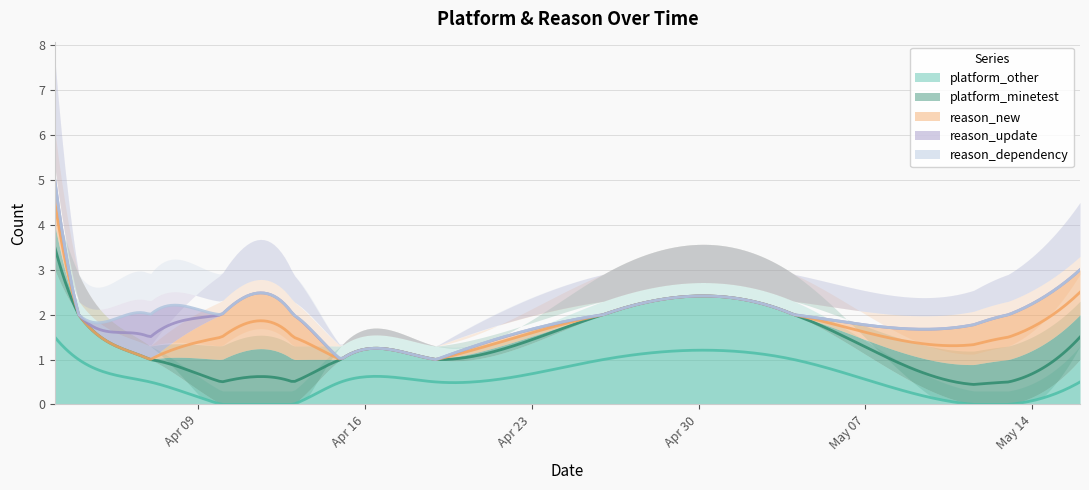

What is the label of the 3rd point from the right?

2024-05-04